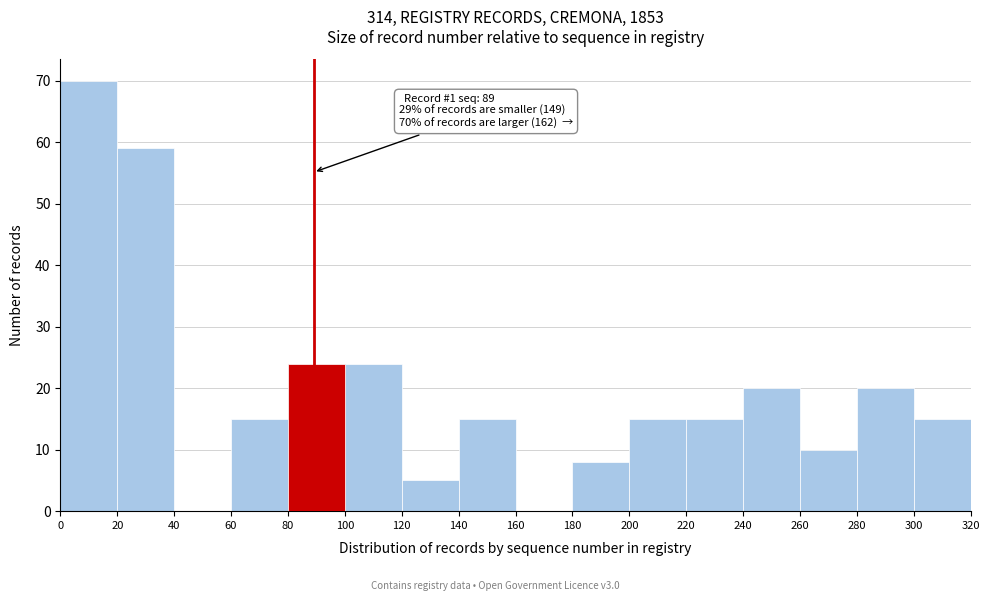

Which range on the x-axis has the tallest bar?

0 to 20